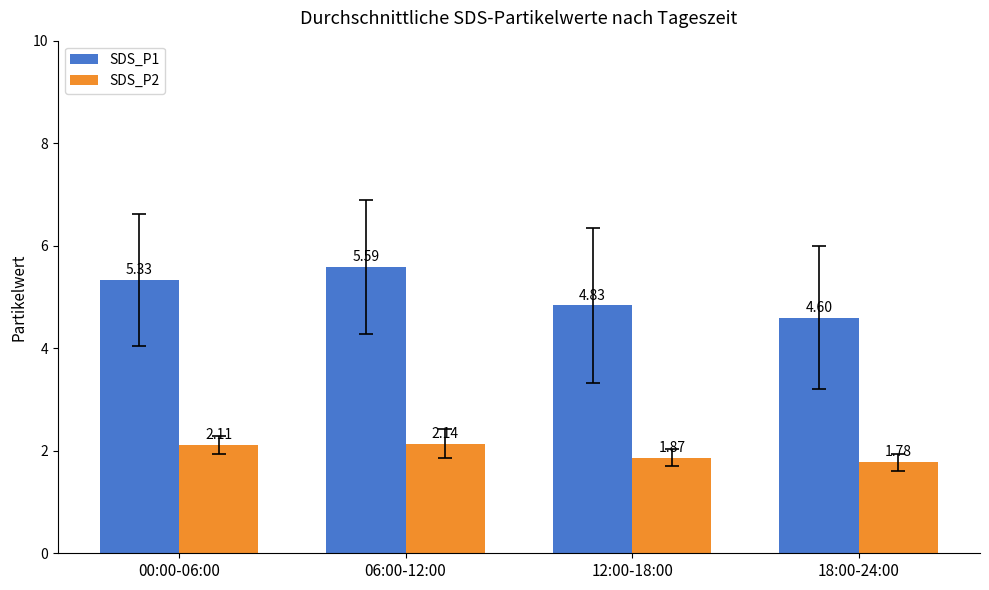

Rank the series at 12:00-18:00 from highest to lowest value.

SDS_P1, SDS_P2